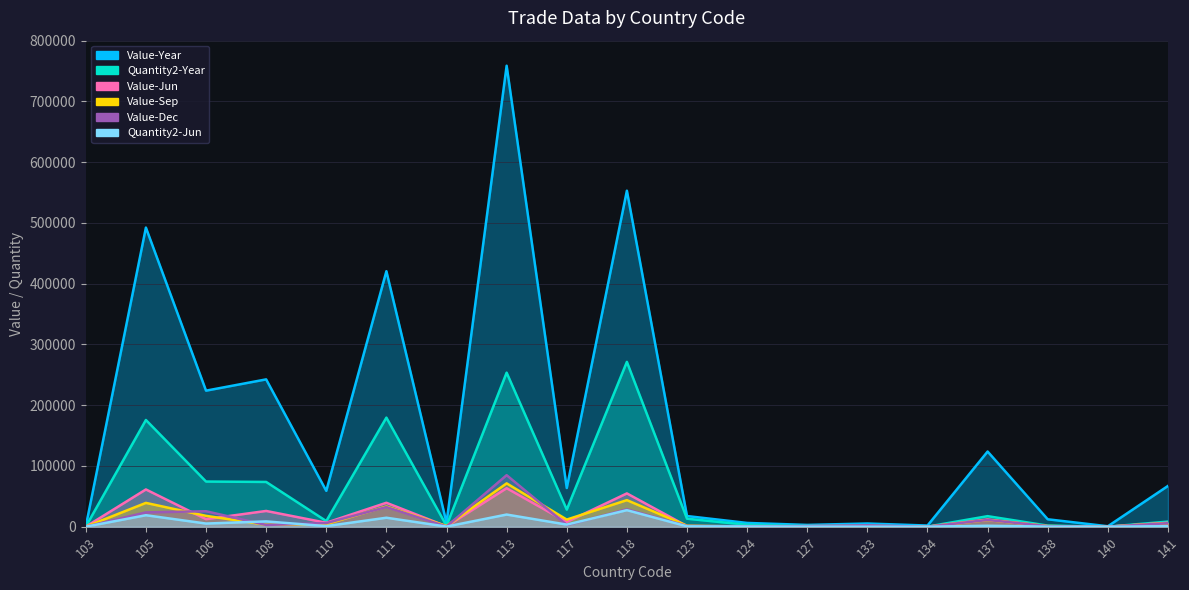

Rank the series by their maximum value, from lowest to highest.

Quantity2-Jun, Value-Jun, Value-Sep, Value-Dec, Quantity2-Year, Value-Year